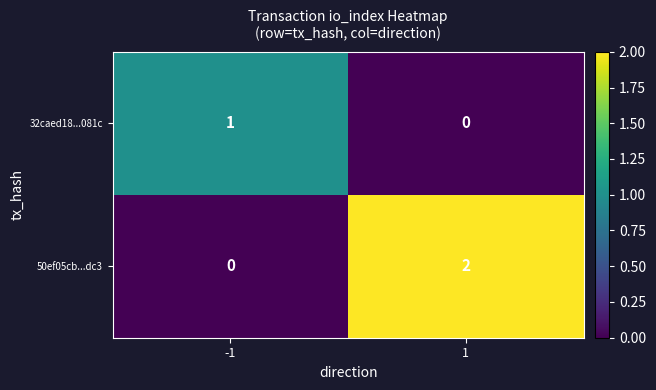

List the series in order of their overall mean, lowest first.

32caed18...081c, 50ef05cb...dc3